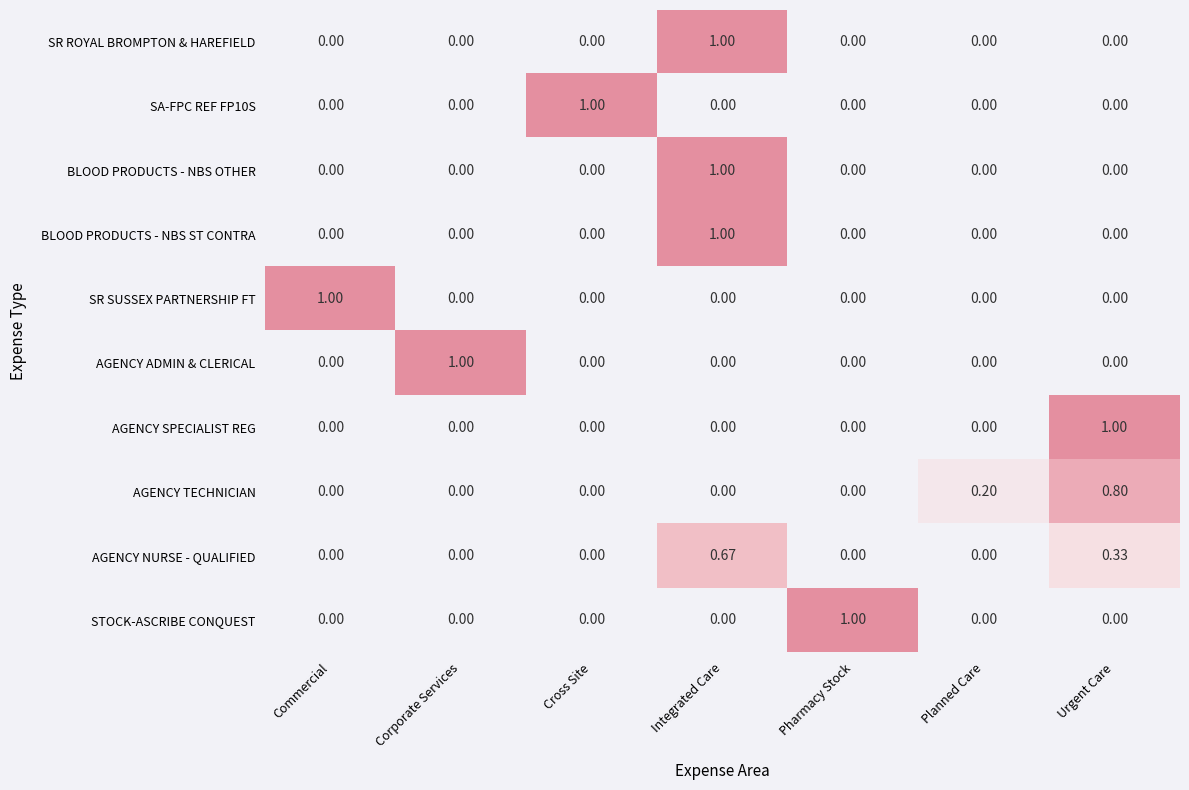

Is the value of AGENCY SPECIALIST REG at Urgent Care greater than the value of SR SUSSEX PARTNERSHIP FT at Corporate Services?

Yes